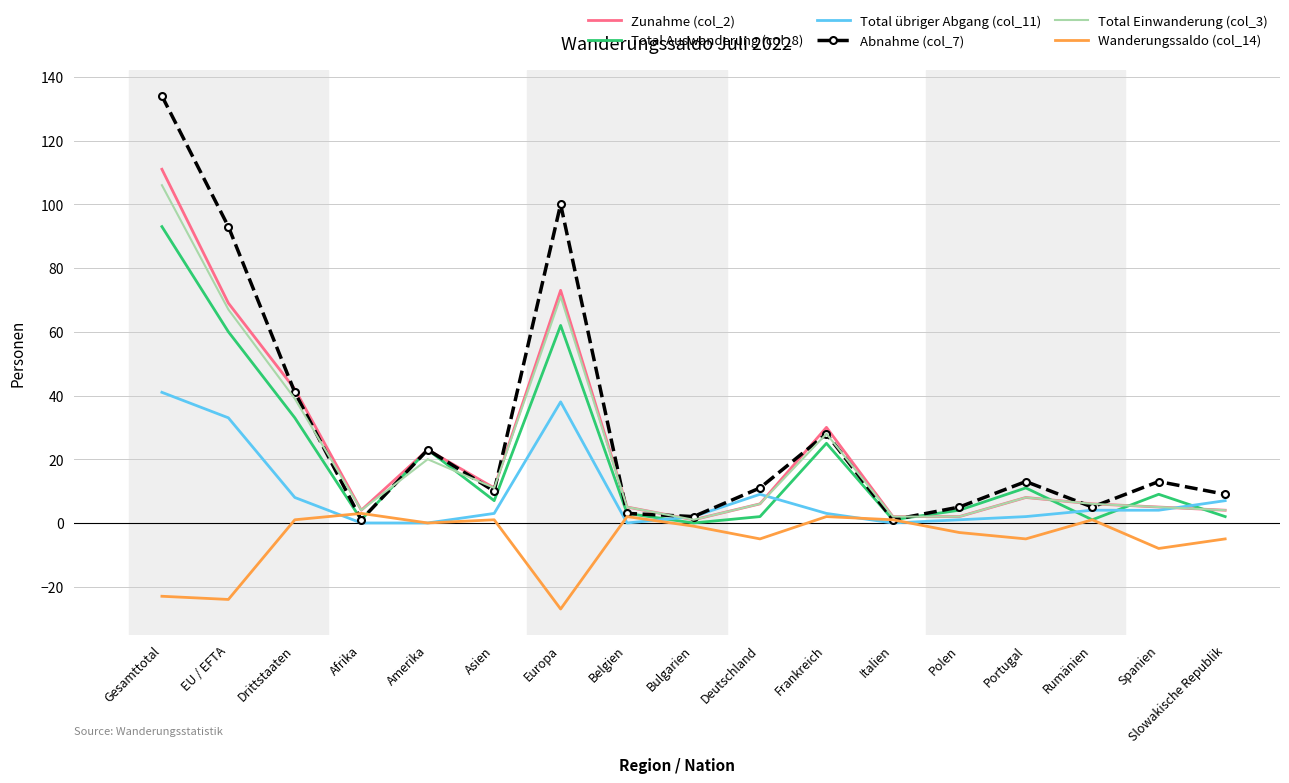

Reading left to right, extract all data points from this chart.

Zunahme (col_2): Gesamttotal=111	EU / EFTA=69	Drittstaaten=42	Afrika=4	Amerika=23	Asien=11	Europa=73	Belgien=5	Bulgarien=1	Deutschland=6	Frankreich=30	Italien=2	Polen=2	Portugal=8	Rumänien=6	Spanien=5	Slowakische Republik=4
Total Auswanderung (col_8): Gesamttotal=93	EU / EFTA=60	Drittstaaten=33	Afrika=1	Amerika=23	Asien=7	Europa=62	Belgien=3	Bulgarien=0	Deutschland=2	Frankreich=25	Italien=1	Polen=4	Portugal=11	Rumänien=1	Spanien=9	Slowakische Republik=2
Total übriger Abgang (col_11): Gesamttotal=41	EU / EFTA=33	Drittstaaten=8	Afrika=0	Amerika=0	Asien=3	Europa=38	Belgien=0	Bulgarien=2	Deutschland=9	Frankreich=3	Italien=0	Polen=1	Portugal=2	Rumänien=4	Spanien=4	Slowakische Republik=7
Abnahme (col_7): Gesamttotal=134	EU / EFTA=93	Drittstaaten=41	Afrika=1	Amerika=23	Asien=10	Europa=100	Belgien=3	Bulgarien=2	Deutschland=11	Frankreich=28	Italien=1	Polen=5	Portugal=13	Rumänien=5	Spanien=13	Slowakische Republik=9
Total Einwanderung (col_3): Gesamttotal=106	EU / EFTA=67	Drittstaaten=39	Afrika=4	Amerika=20	Asien=11	Europa=71	Belgien=5	Bulgarien=1	Deutschland=6	Frankreich=28	Italien=2	Polen=2	Portugal=8	Rumänien=6	Spanien=5	Slowakische Republik=4
Wanderungssaldo (col_14): Gesamttotal=-23	EU / EFTA=-24	Drittstaaten=1	Afrika=3	Amerika=0	Asien=1	Europa=-27	Belgien=2	Bulgarien=-1	Deutschland=-5	Frankreich=2	Italien=1	Polen=-3	Portugal=-5	Rumänien=1	Spanien=-8	Slowakische Republik=-5